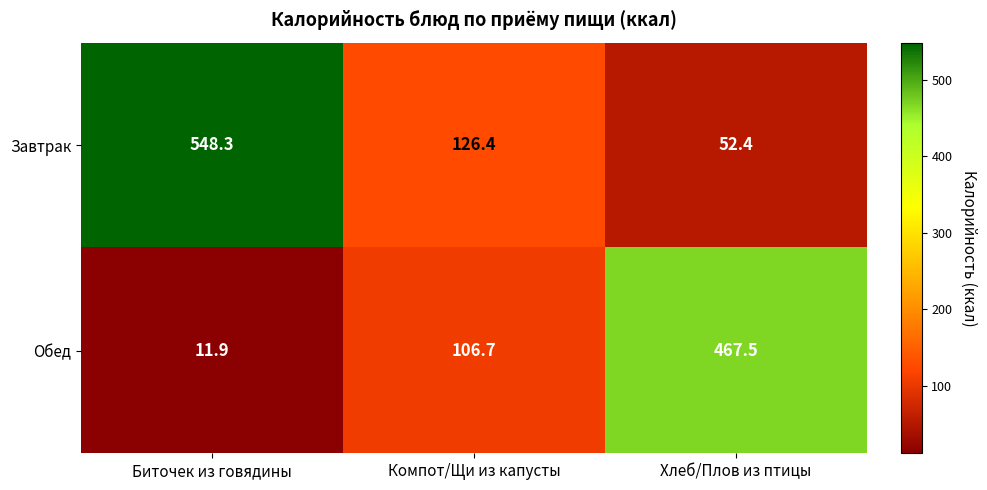

Which category has the highest value across all series?

Биточек из говядины